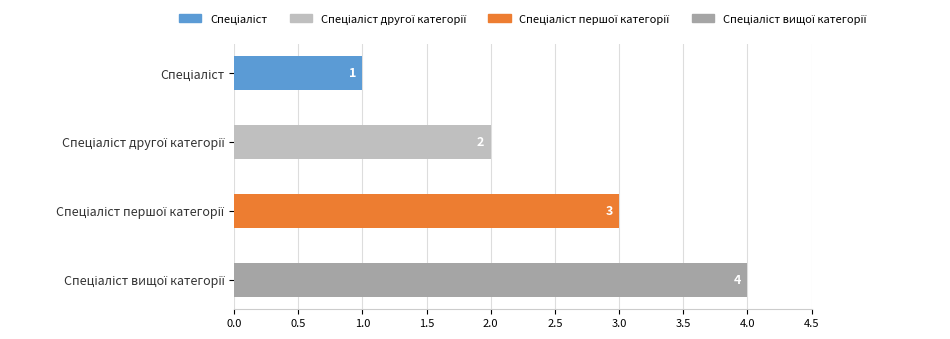

What is the sum of all values?

10